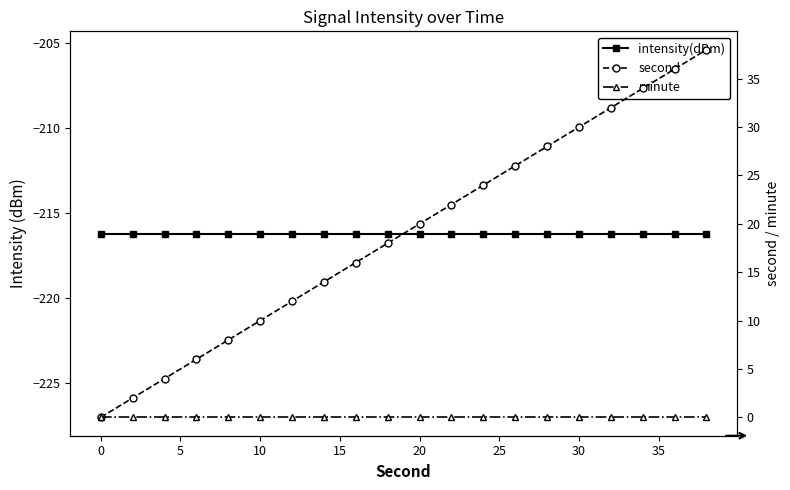

What is the smallest value displayed?

-216.2